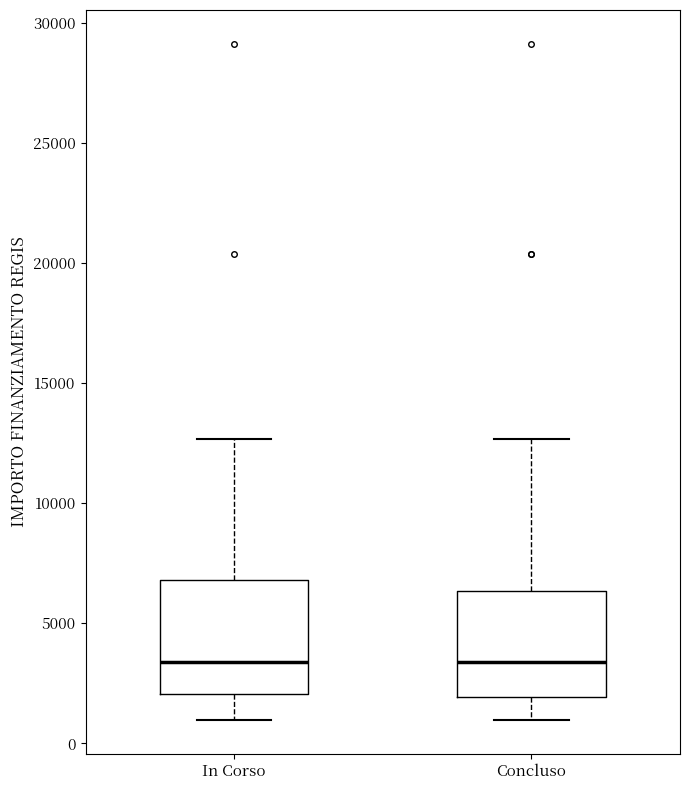

Reading left to right, read every box against the y-axis: the position of its median line, the range the box covers, and the ends of its whiskers. The values are not printed on the chart, so give them approximately, as read against the axis.

In Corso: median 3500, box 2000 to 7000, whiskers 1000 to 12500
Concluso: median 3500, box 2000 to 6500, whiskers 1000 to 12500